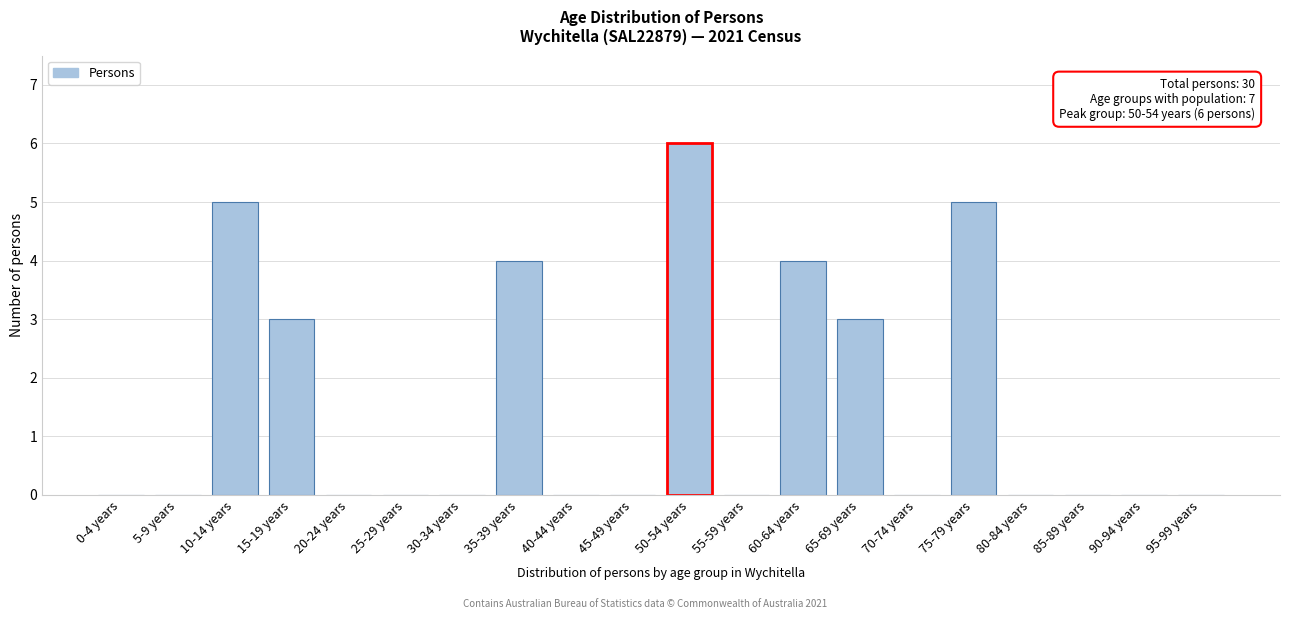

Reading left to right, transcribe all the data shown in this chart.

0-4 years=0	5-9 years=0	10-14 years=5	15-19 years=3	20-24 years=0	25-29 years=0	30-34 years=0	35-39 years=4	40-44 years=0	45-49 years=0	50-54 years=6	55-59 years=0	60-64 years=4	65-69 years=3	70-74 years=0	75-79 years=5	80-84 years=0	85-89 years=0	90-94 years=0	95-99 years=0